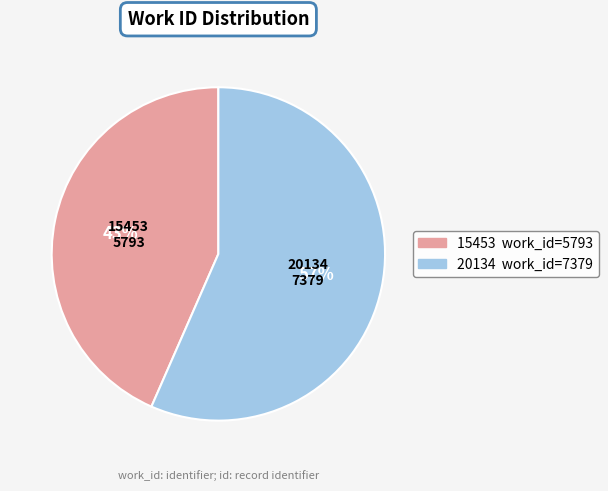

Do 7379 and 5793 together represent more than half of the pie?

Yes